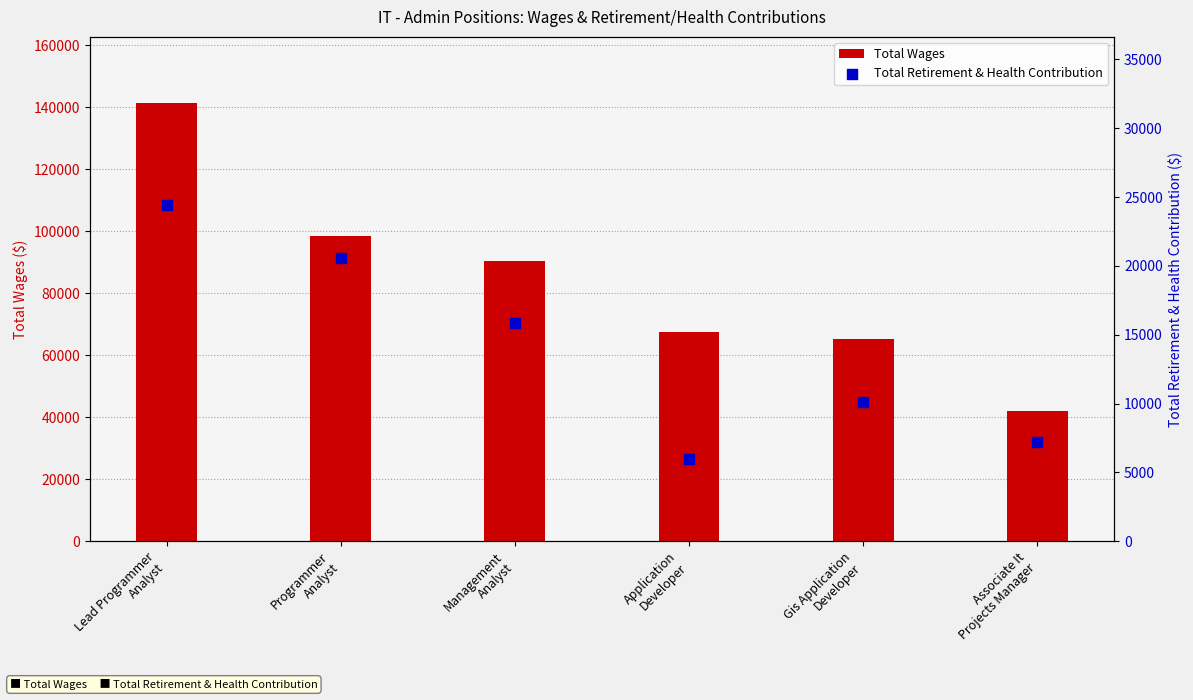

Is the value of Total Wages at Management
Analyst greater than the value of Total Retirement & Health Contribution at Application
Developer?

Yes